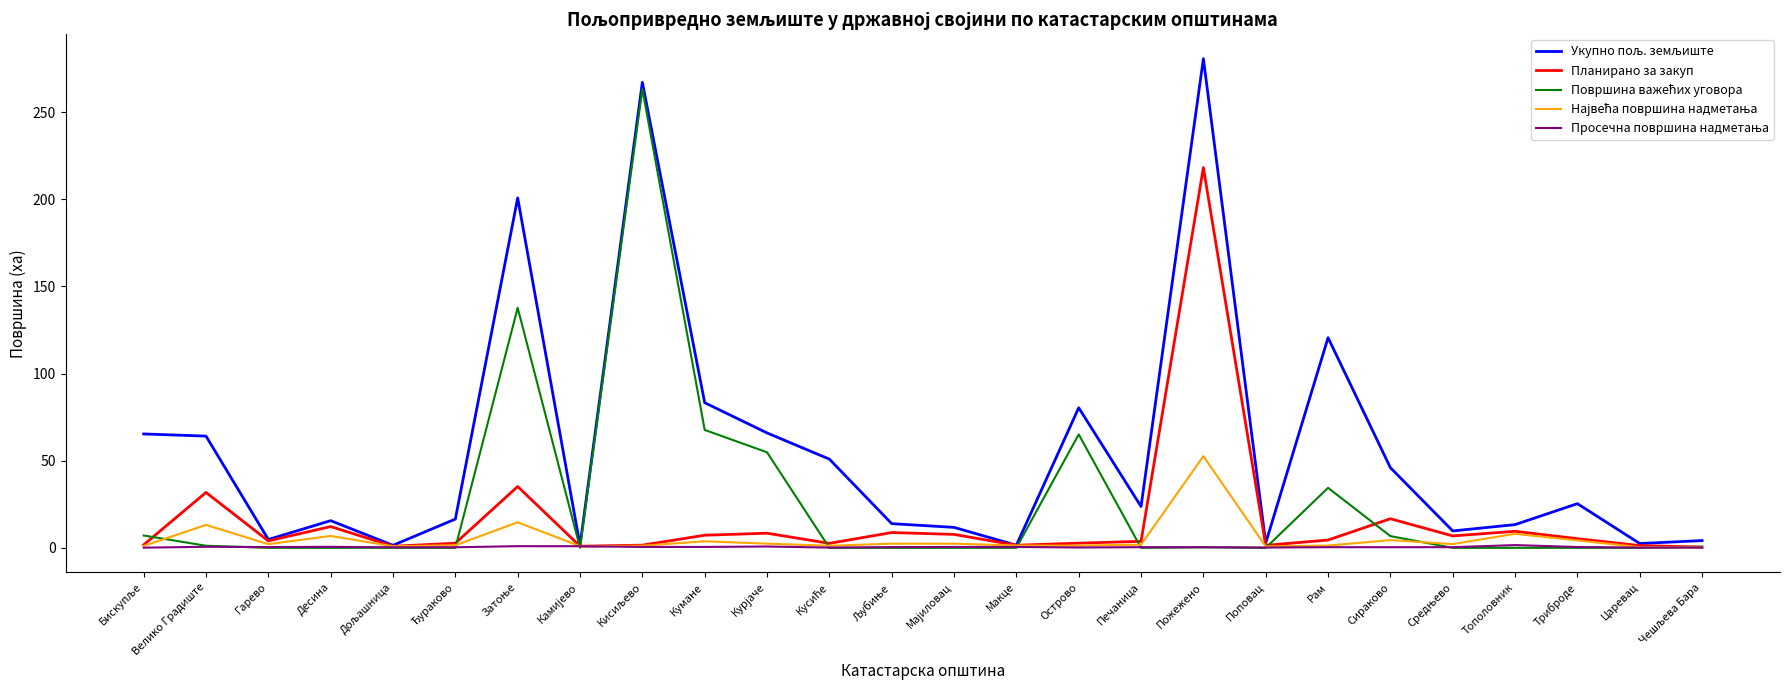

Which category has the highest value across all series?

Пожежено